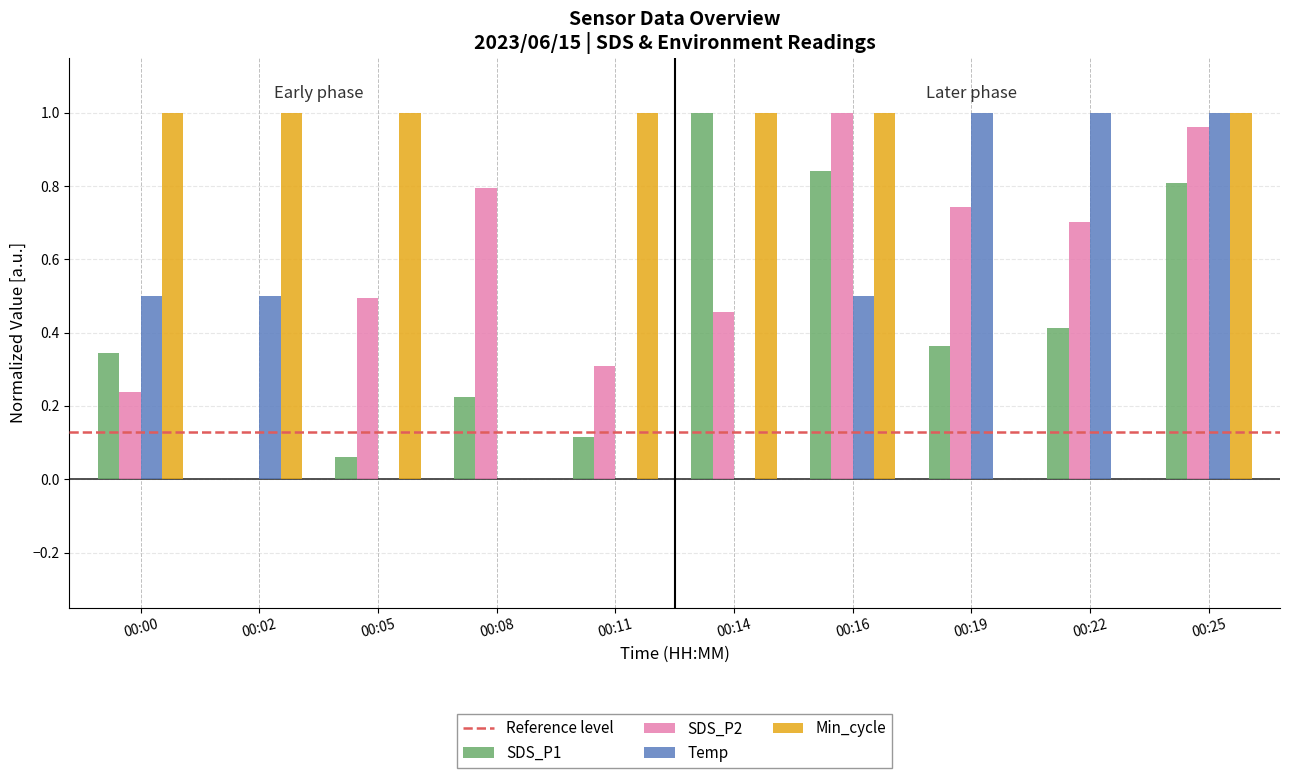

The value of SDS_P2 at 00:08 is 0.4. True or false?

False